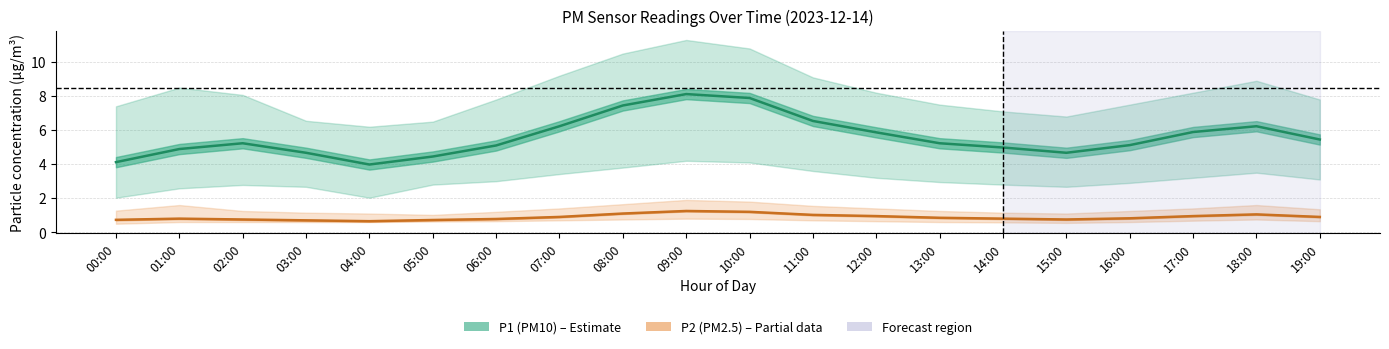

Where is the first local minimum for P1 (PM10)?

04:00